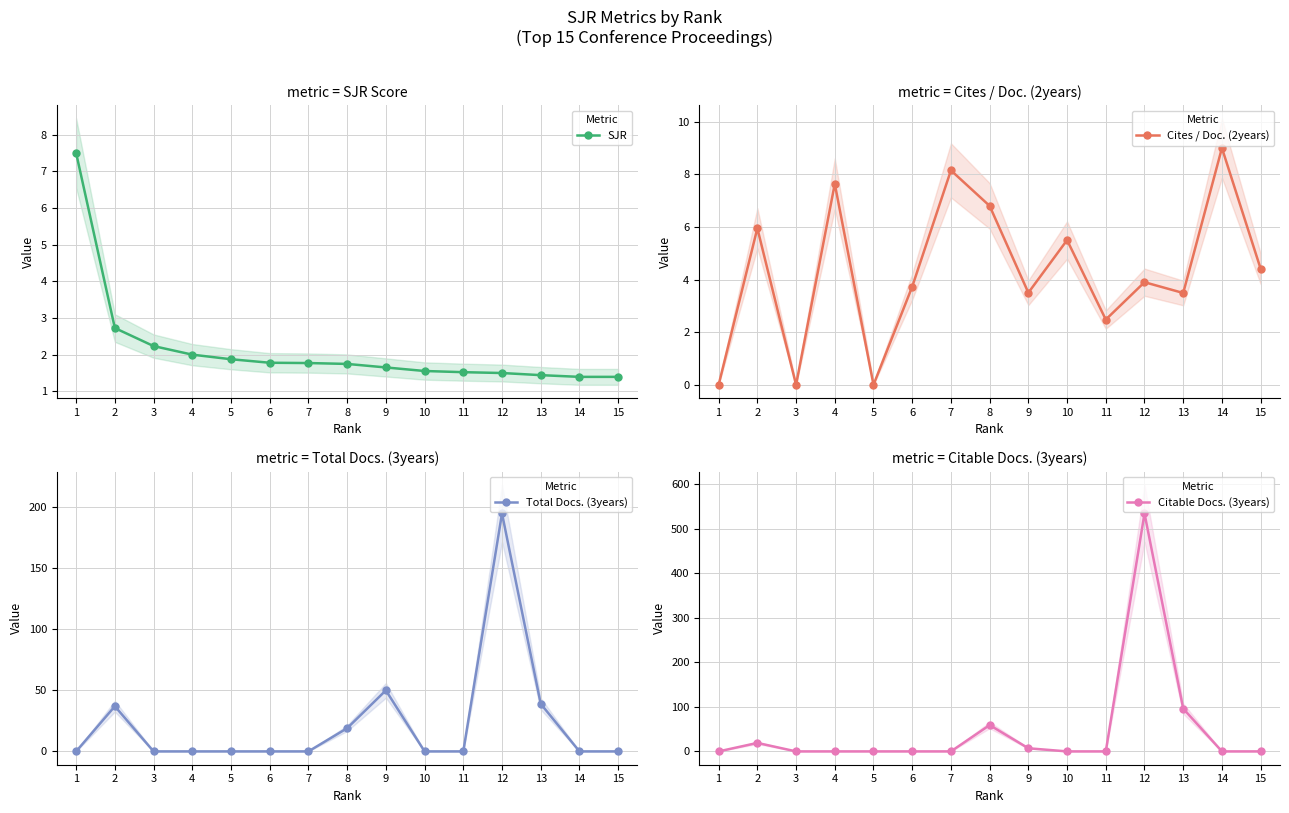

Where is the first local maximum for Citable Docs. (3years)?

2